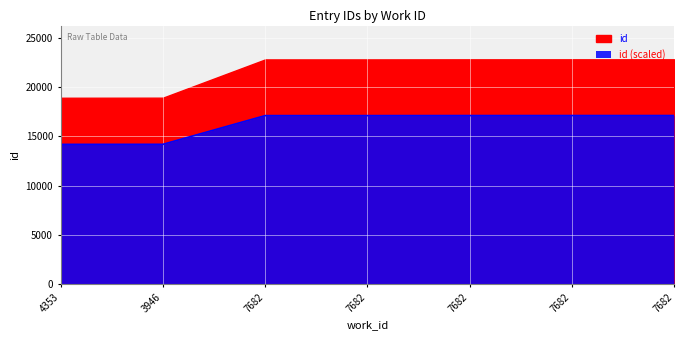

Reading right to left, what are all the values shown in this chart?

7682=17102.2	7682=17101.5	7682=17100.0	7682=17094.8	7682=17094.0	3946=14184.8	4353=14178.8